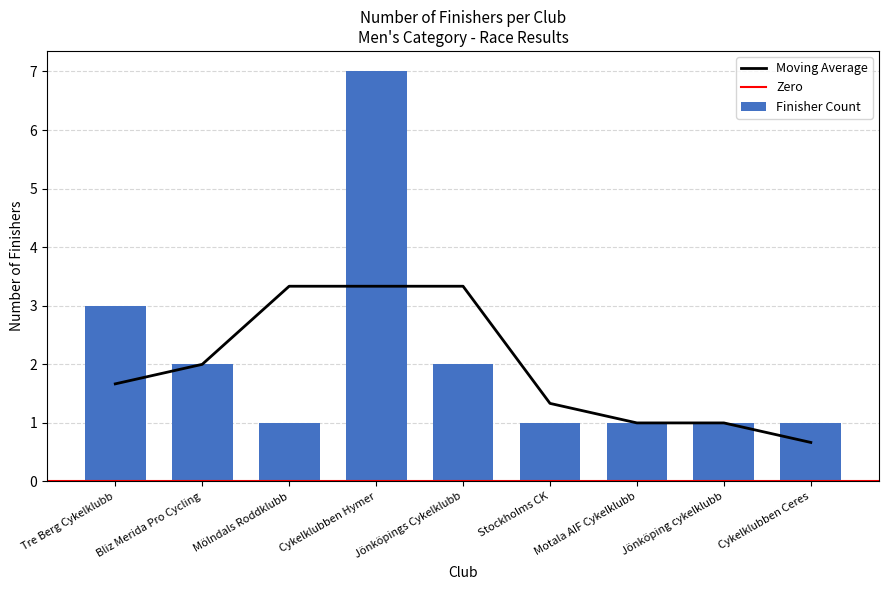

Which category has the highest value across all series?

Cykelklubben Hymer